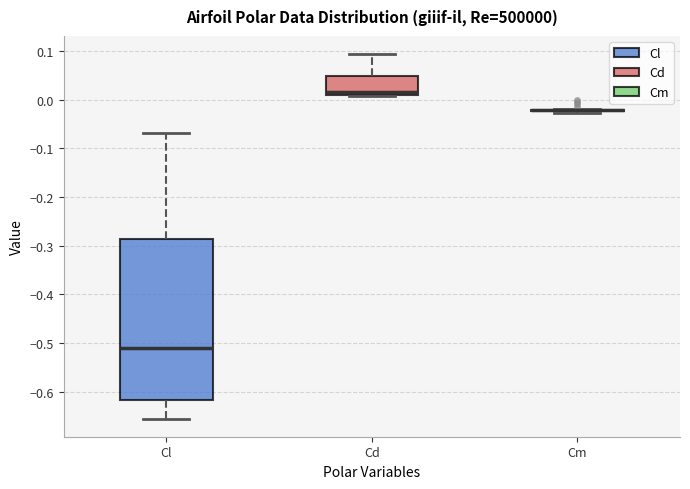

Where does the lower whisker of the box for Cl end on the y-axis? The values are not printed on the chart, so give them approximately, as read against the axis.

-0.65